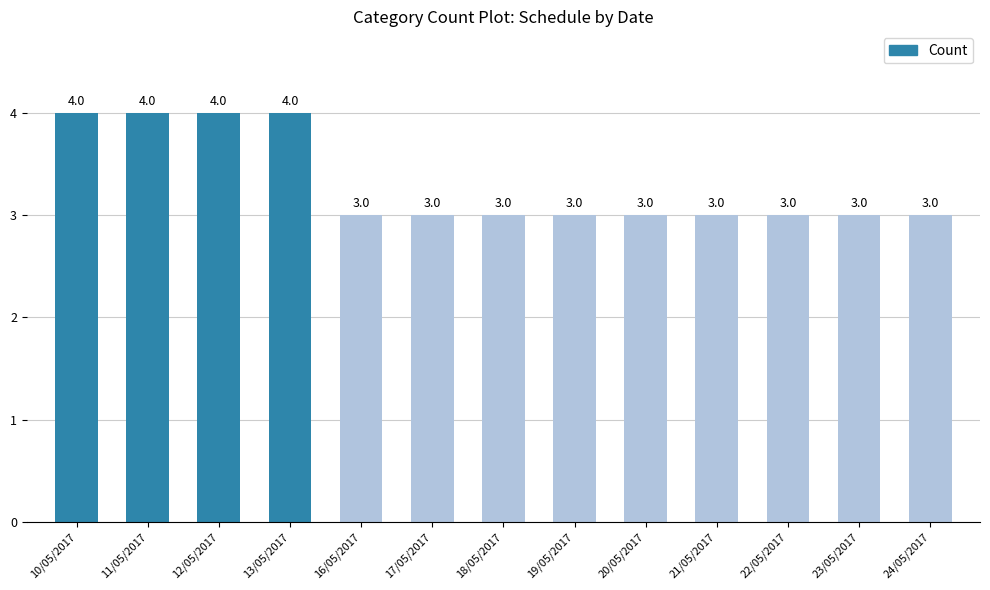

Count the values in the range 3 to 4.

13